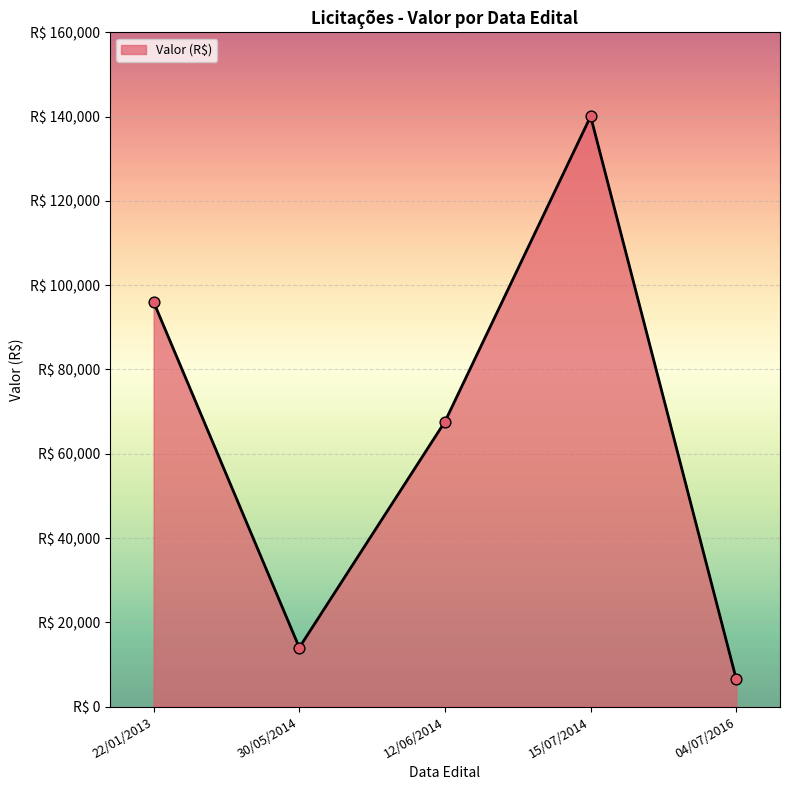

Does the chart have visible grid lines?

Yes